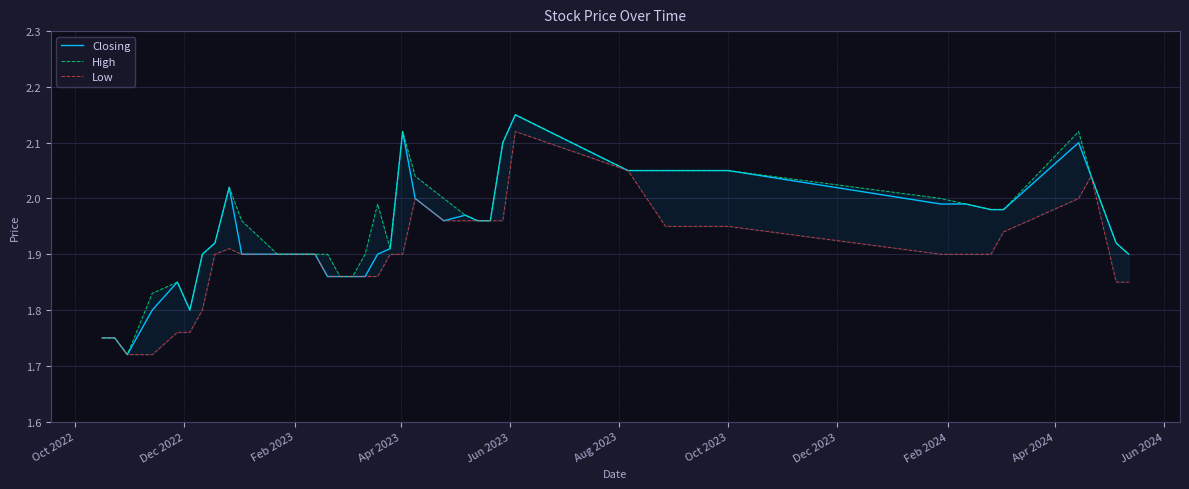

What is the difference between the maximum and minimum values in the Low series?

0.4